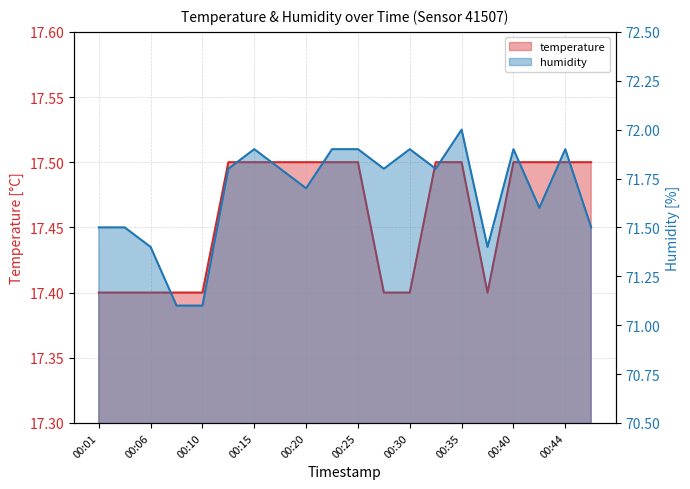

Reading right to left, list all the values displayed in this chart.

temperature: 17.5	17.5	17.5	17.5	17.4	17.5	17.5	17.4	17.4	17.5	17.5	17.5	17.5	17.5	17.5	17.4	17.4	17.4	17.4	17.4
humidity: 71.5	71.9	71.6	71.9	71.4	72.0	71.8	71.9	71.8	71.9	71.9	71.7	71.8	71.9	71.8	71.1	71.1	71.4	71.5	71.5